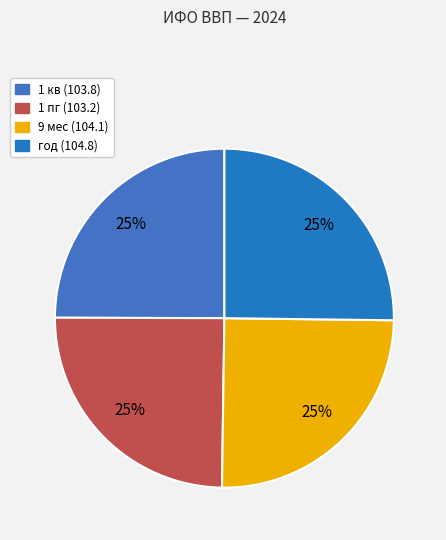

How many segments does this pie chart have?

4